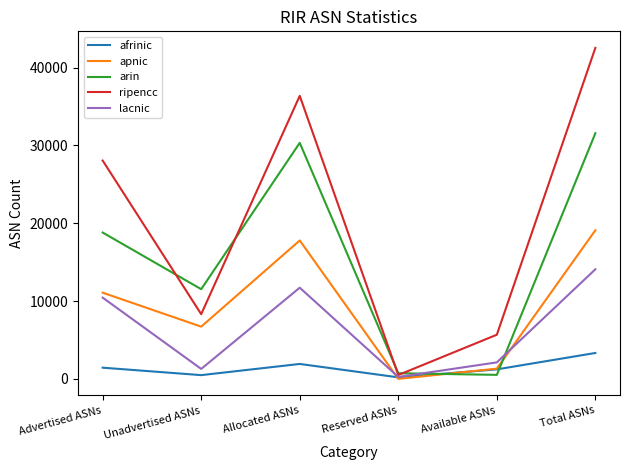

True or false: apnic has a value of 6709 at Unadvertised ASNs.

True